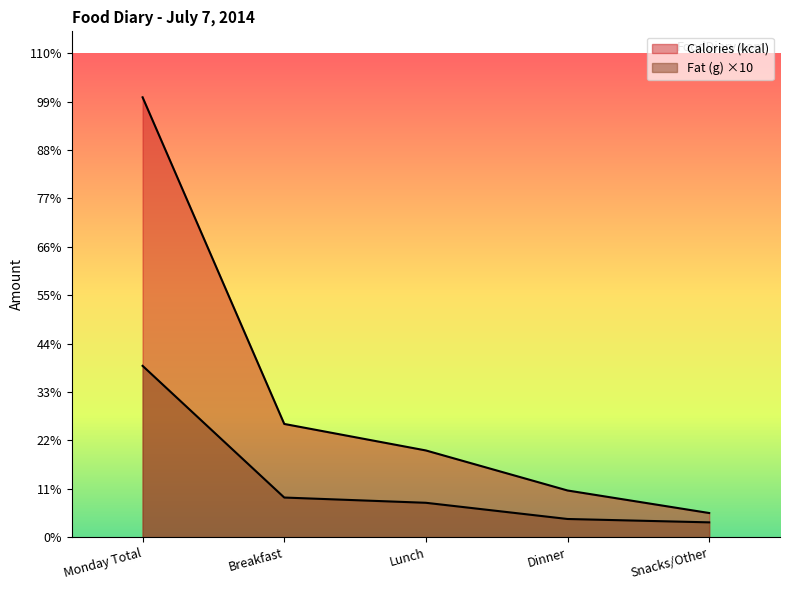

What is the value of the Fat (g) point at the 1st from the left?

646.1